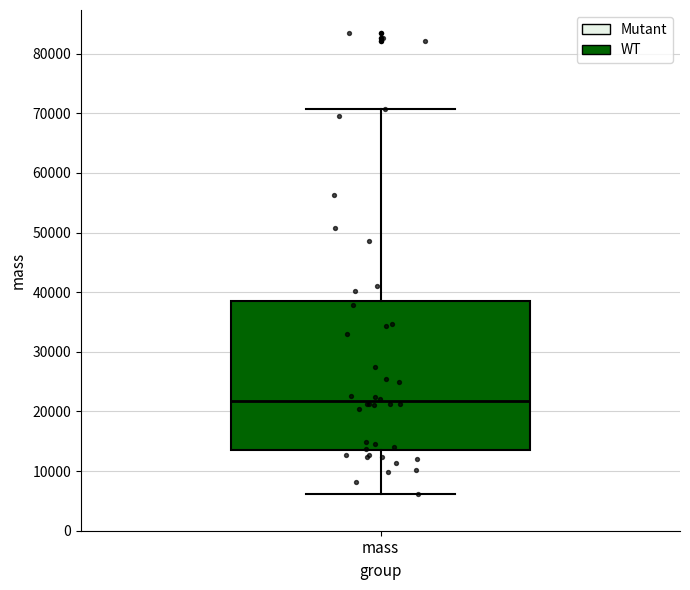

Where is the upper edge of the box for mass on the y-axis? The values are not printed on the chart, so give them approximately, as read against the axis.

38000